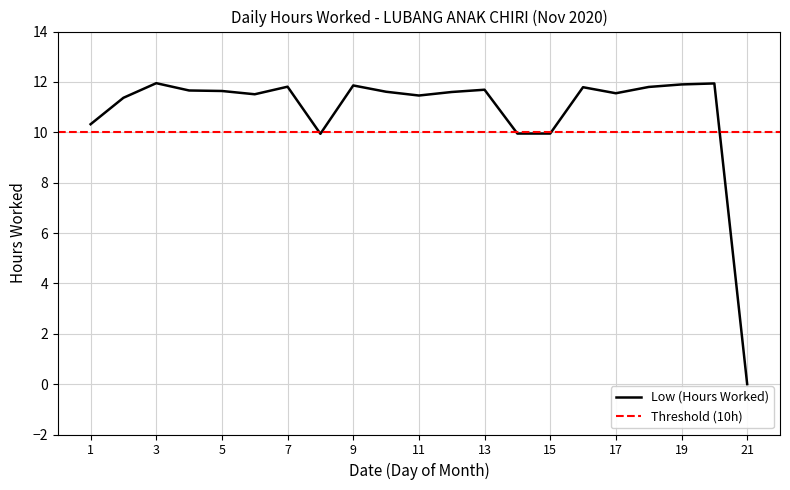

How many interior local peaks (higher than both neighbors) does the data have?

6